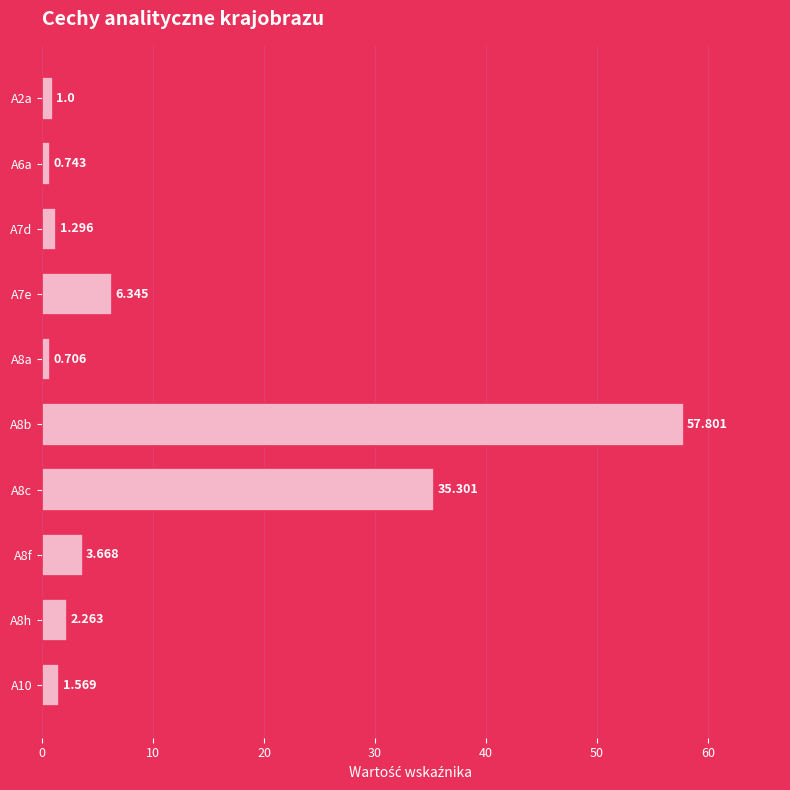

Rank the categories by value from lowest to highest.

A8a, A6a, A2a, A7d, A10, A8h, A8f, A7e, A8c, A8b